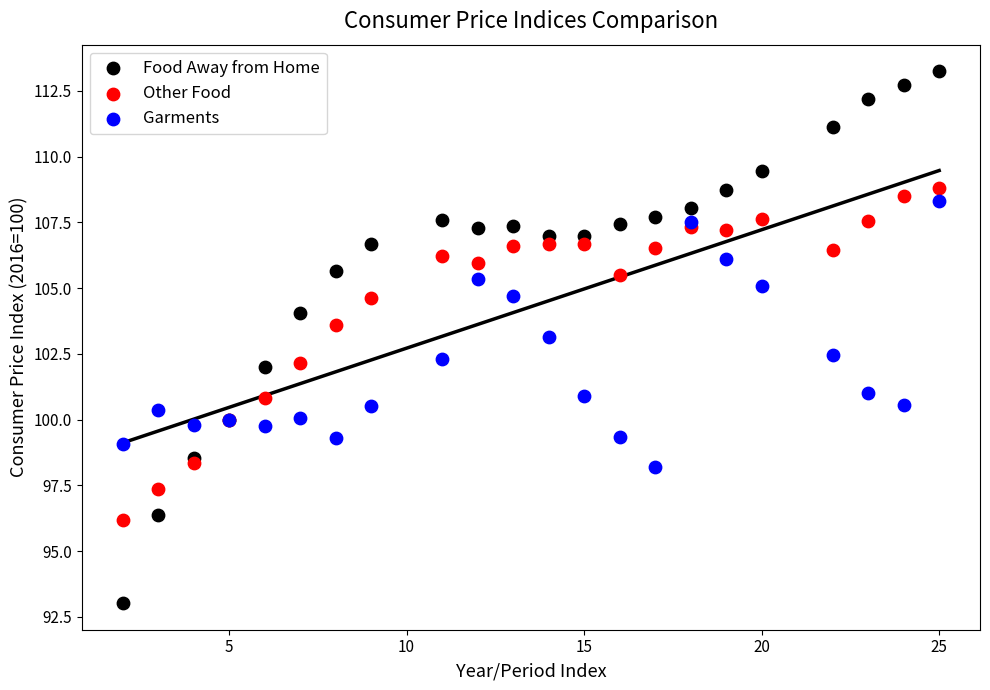

Which series has the largest Y range (max minus min)?

Food Away from Home